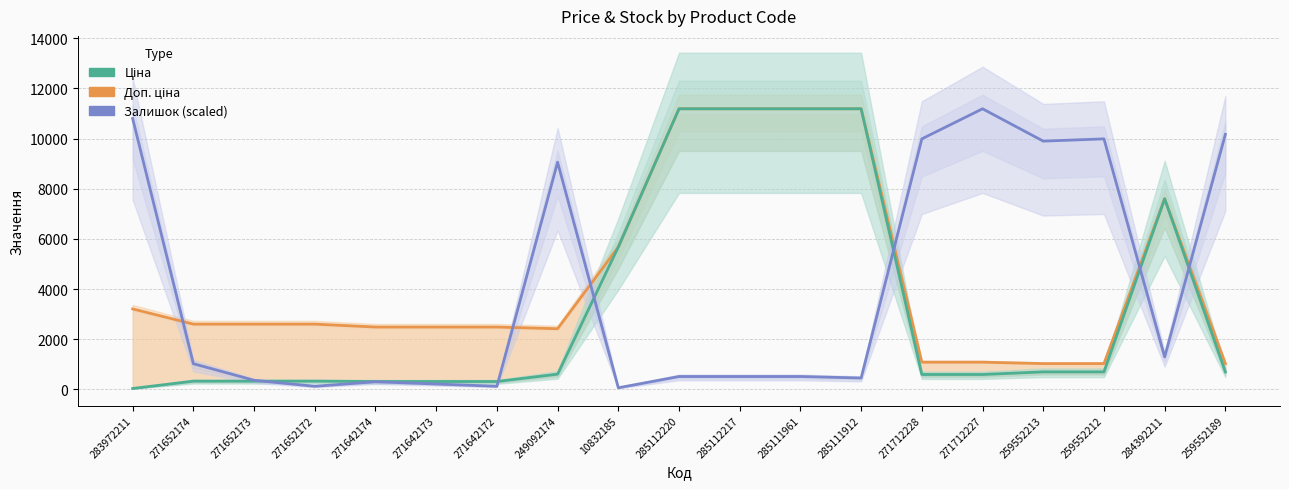

What are all the series names shown in the legend?

Доп. ціна, Ціна, Залишок (scaled)